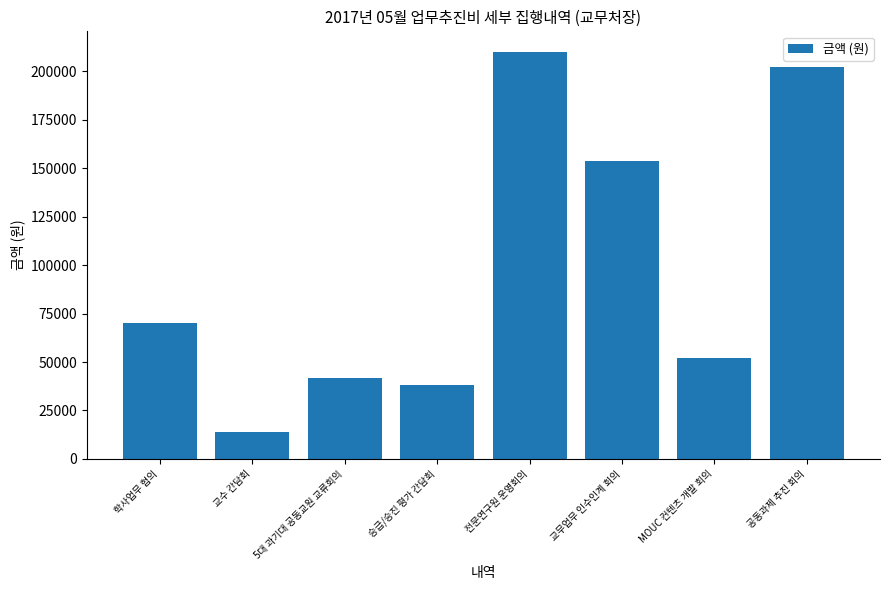

What is the ratio of the value at 승급/승진 평가 간담회 to the value at MOUC 컨텐츠 개발 회의?

0.7